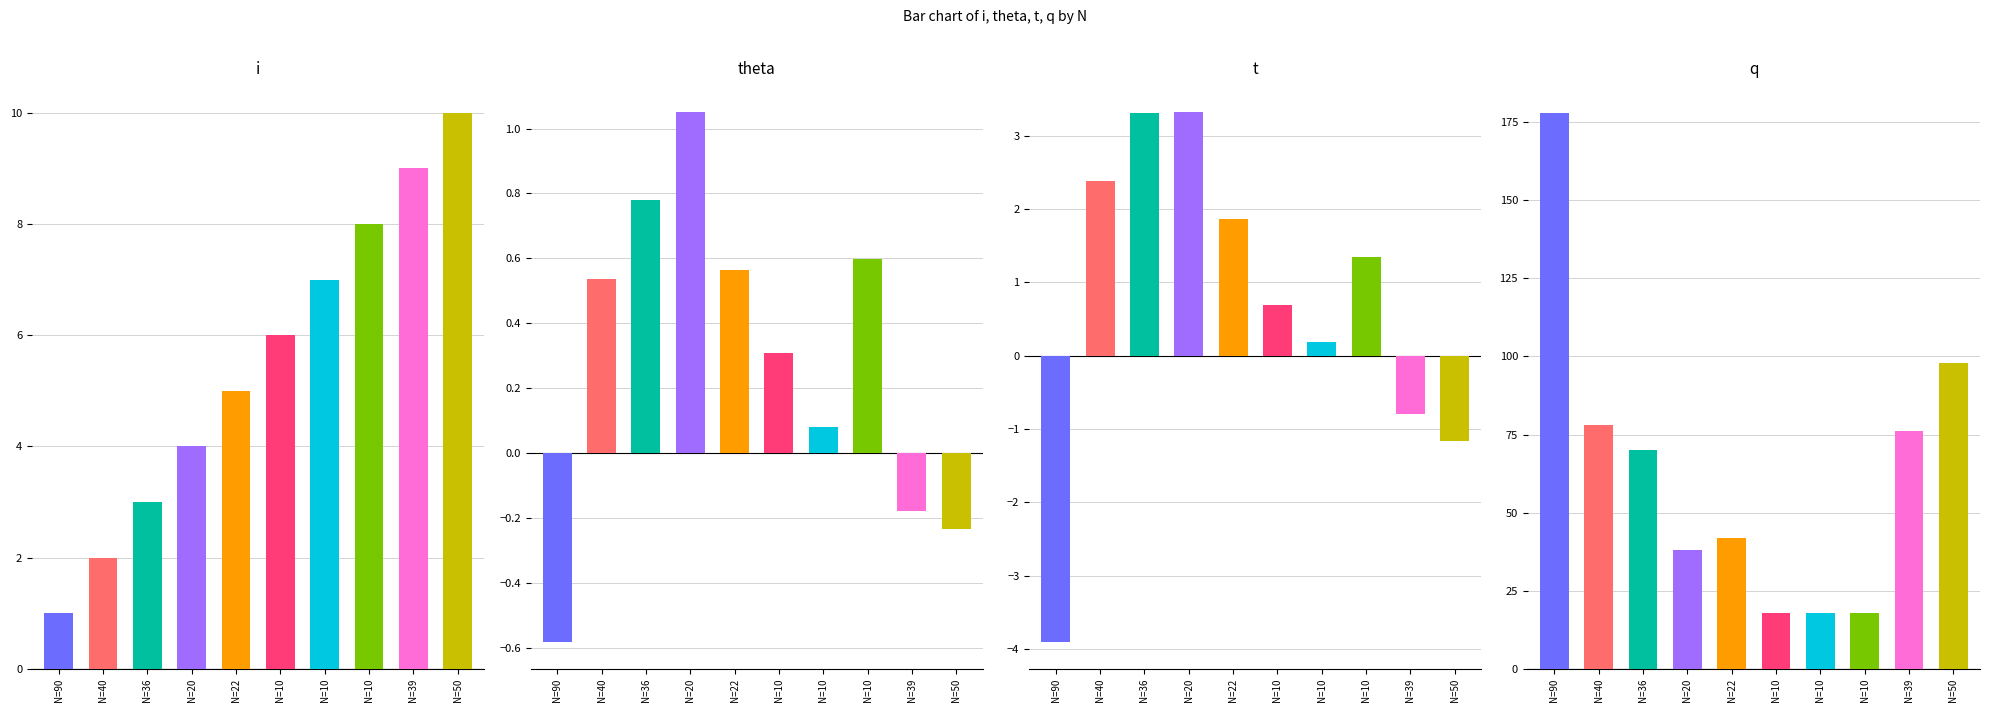

What are all the series names shown in the legend?

i, theta, t, q